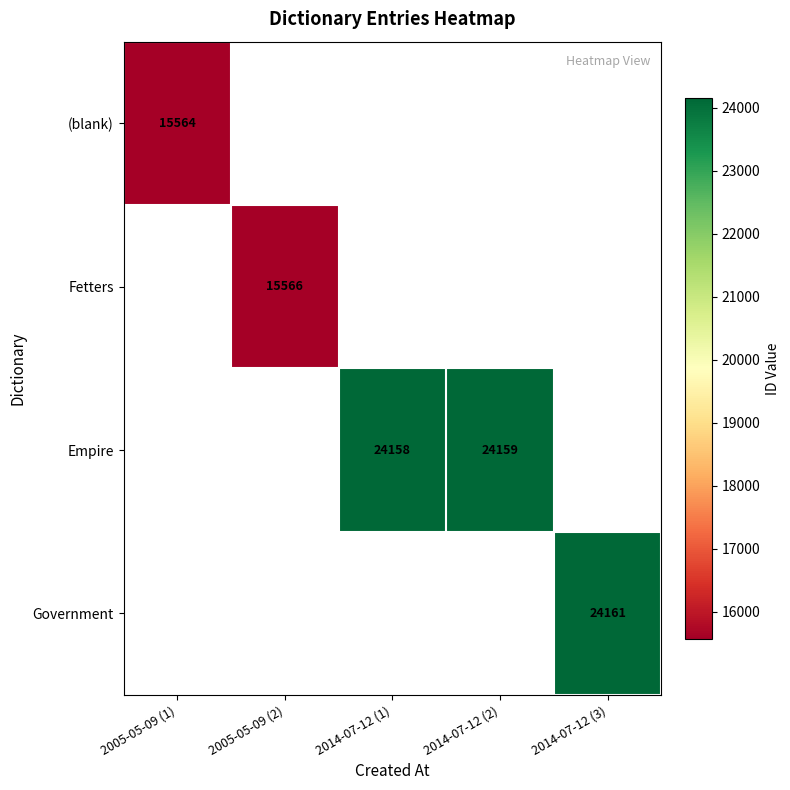

The value of Empire at 2014-07-12 (2) is 32158.9. True or false?

False